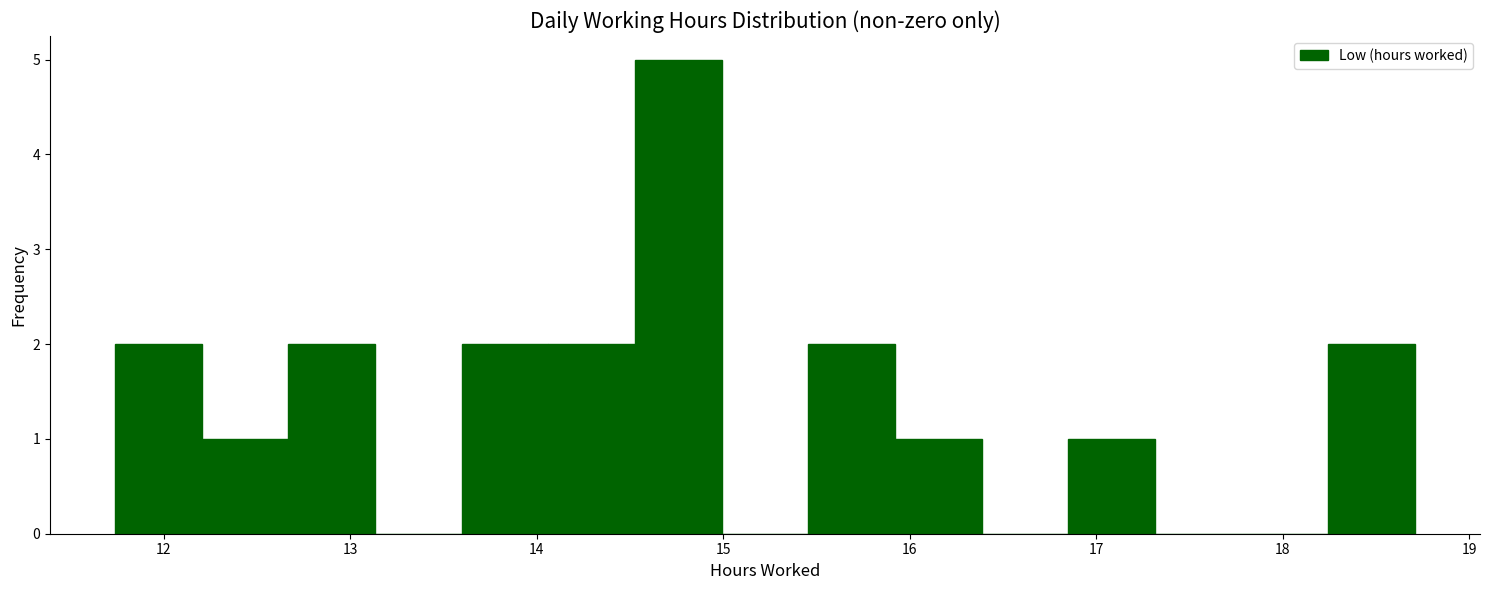

Which range on the x-axis has the tallest bar?

14.5 to 15.0